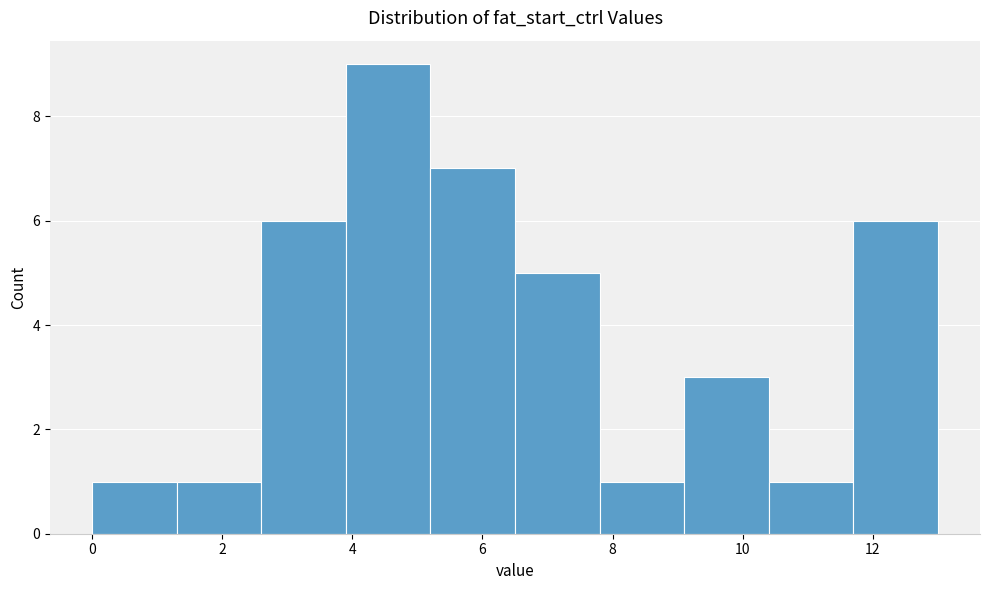

Reading left to right, transcribe this chart: for each bar, give the range it covers on the x-axis and its height. Neither the bar edges nor the heights are printed on the chart, so give them approximately, as read against the axes.

0.0 to 1.3: 1
1.3 to 2.6: 1
2.6 to 3.9: 6
3.9 to 5.2: 9
5.2 to 6.5: 7
6.5 to 7.8: 5
7.8 to 9.1: 1
9.1 to 10.4: 3
10.4 to 11.7: 1
11.7 to 13.0: 6